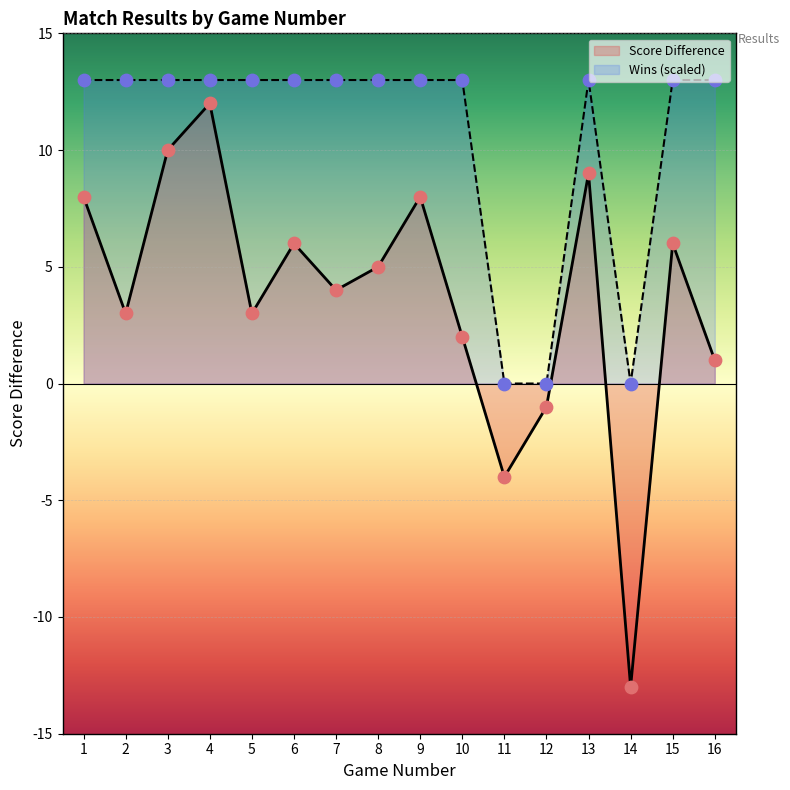

Which series has the largest Y range (max minus min)?

Score Difference